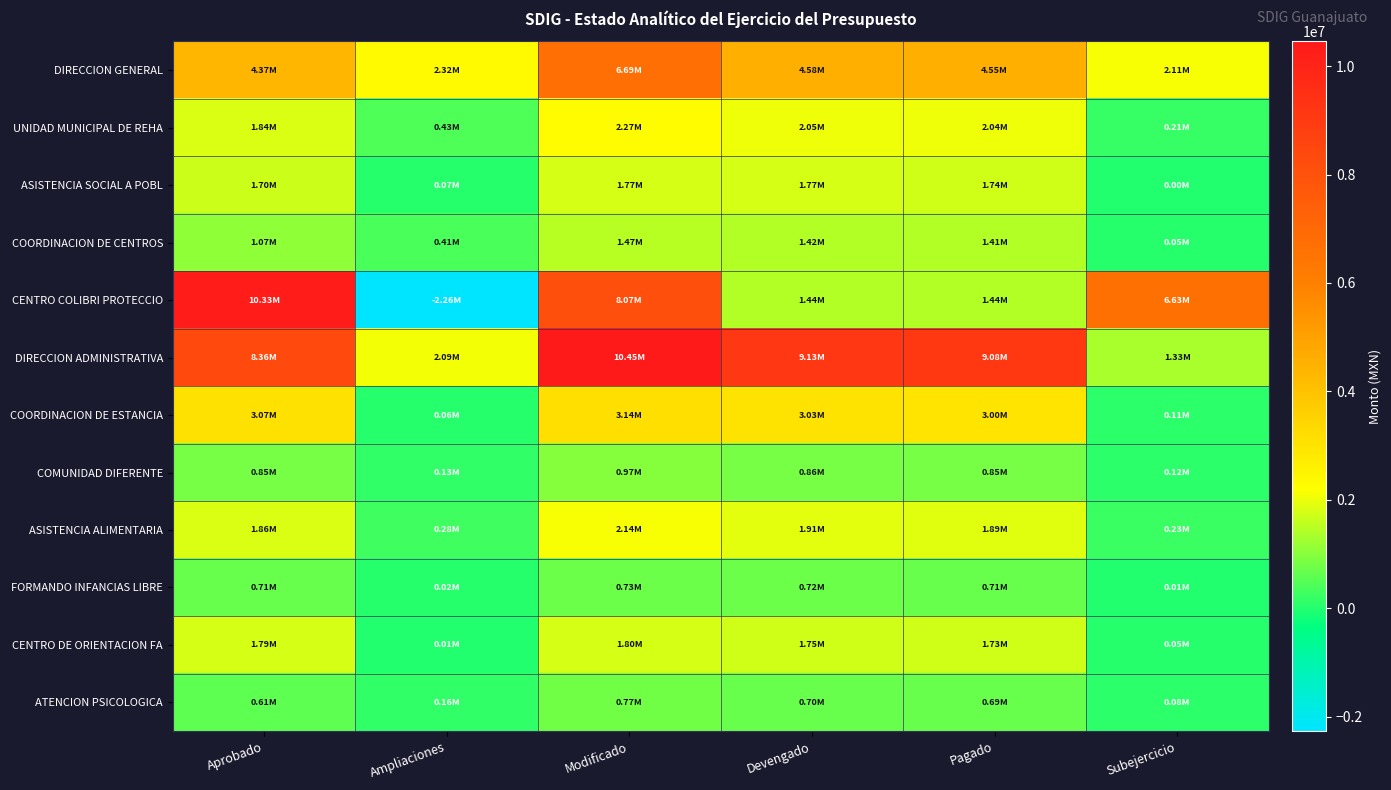

What is the maximum value shown in the chart?

10454164.2